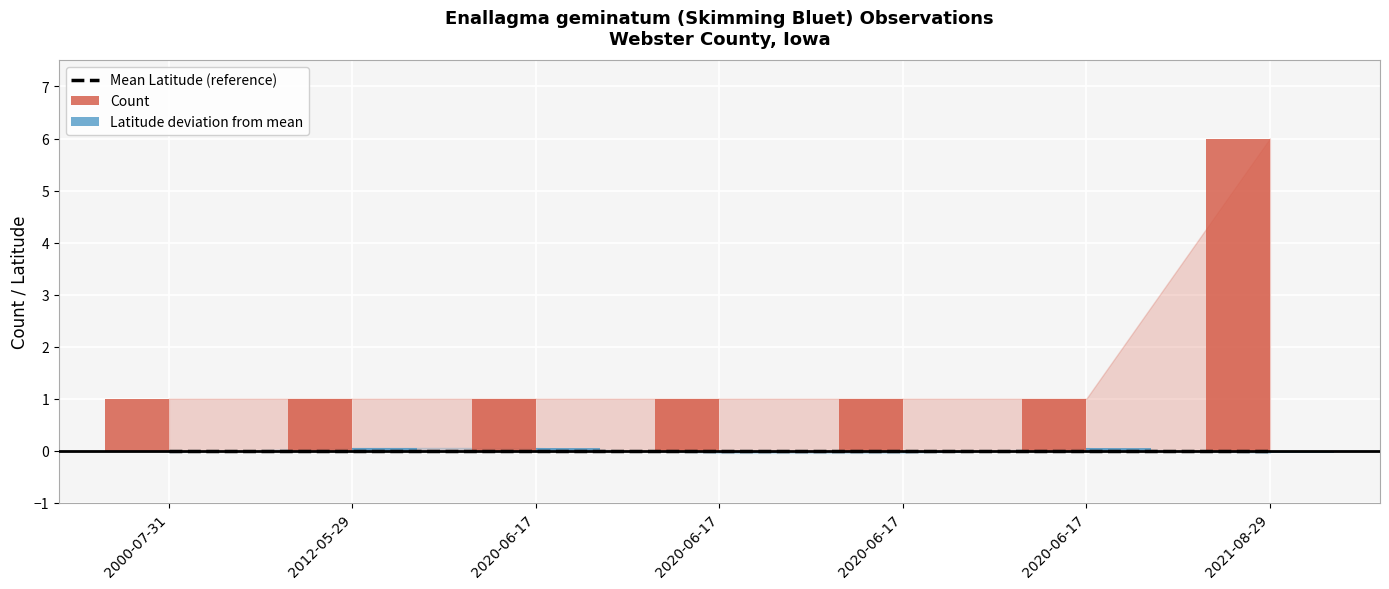

At which label does Latitude deviation from mean reach its peak?

2012-05-29